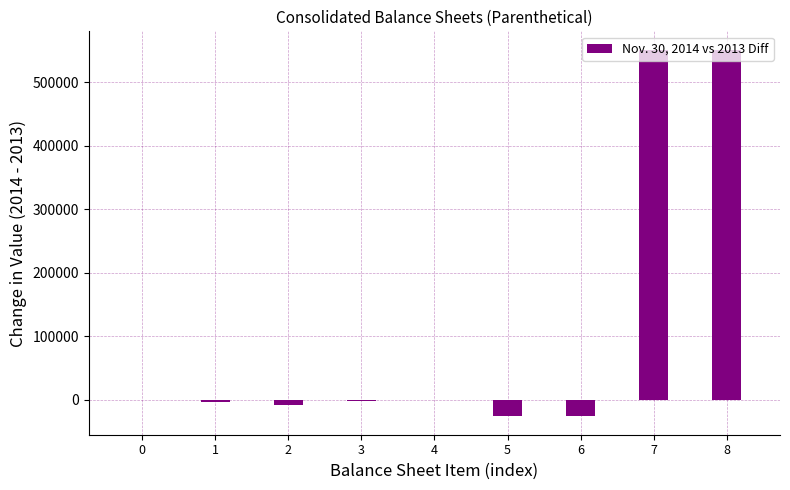

How many categories are shown in the chart?

9